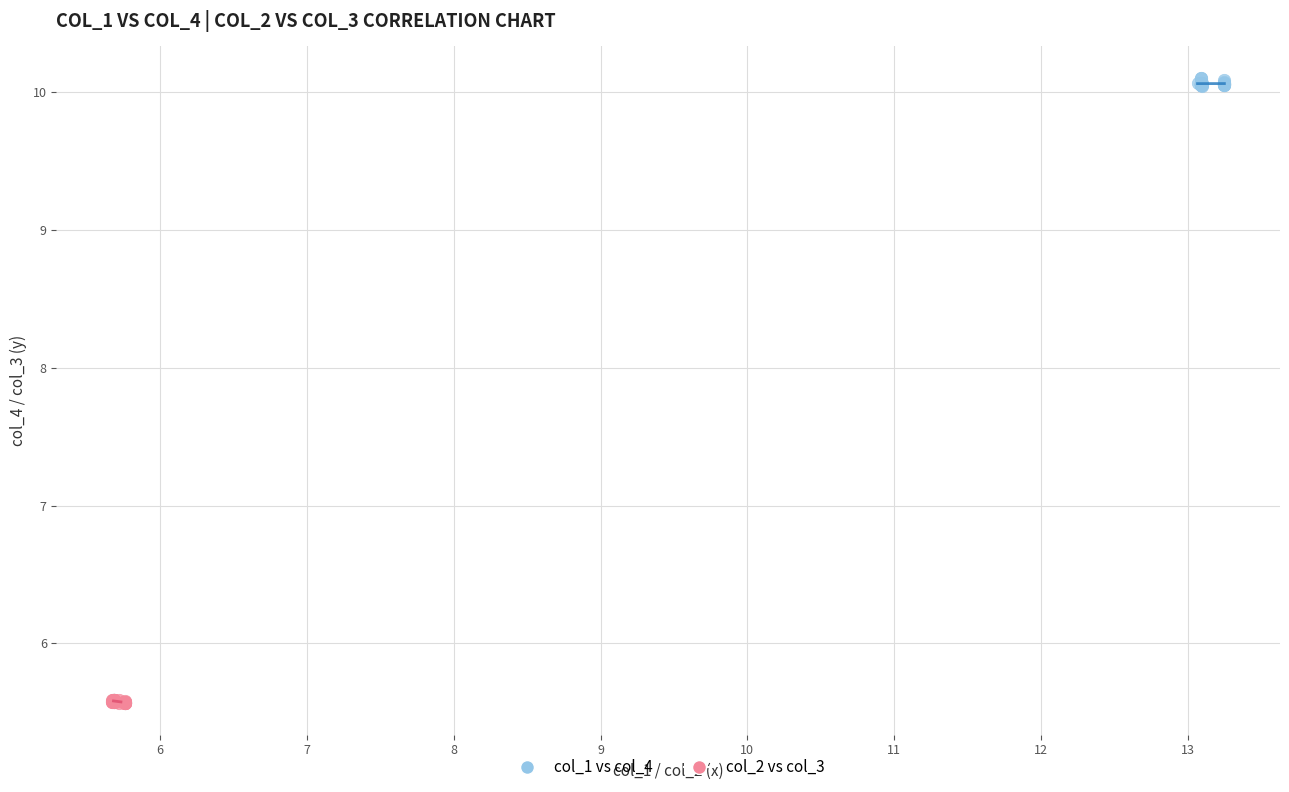

Which series reaches the maximum Y coordinate?

col_1 vs col_4